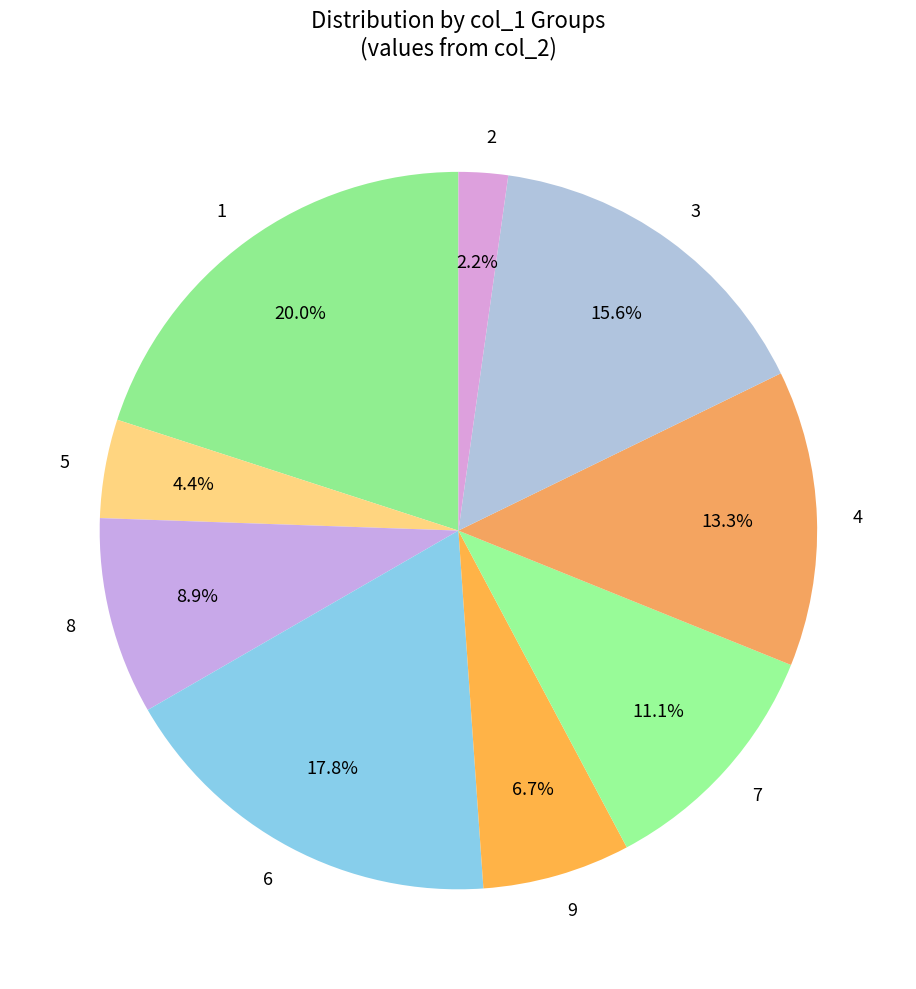

How many slices are in this pie chart?

9